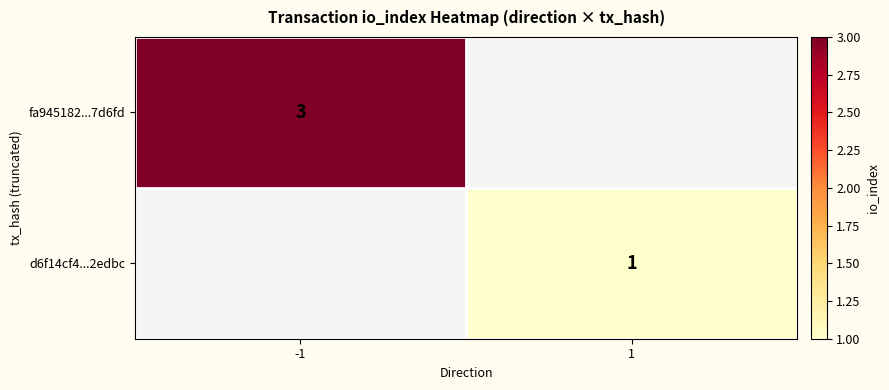

Is the value of d6f14cf4...2edbc at 1 greater than the value of fa945182...7d6fd at -1?

No